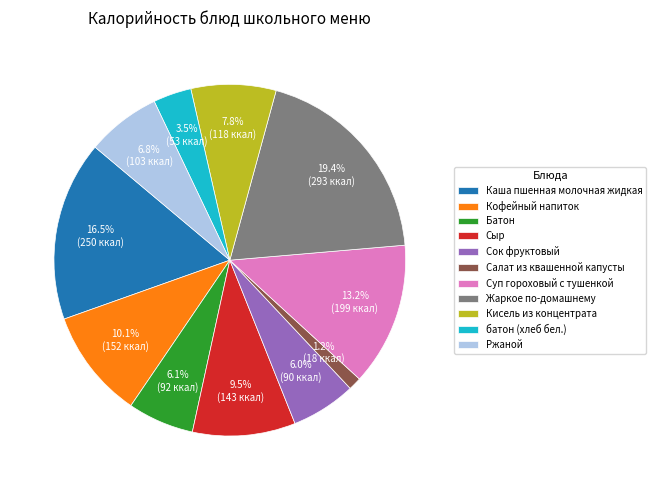

Is the sum of Суп гороховый с тушенкой and батон (хлеб бел.) greater than half?

No